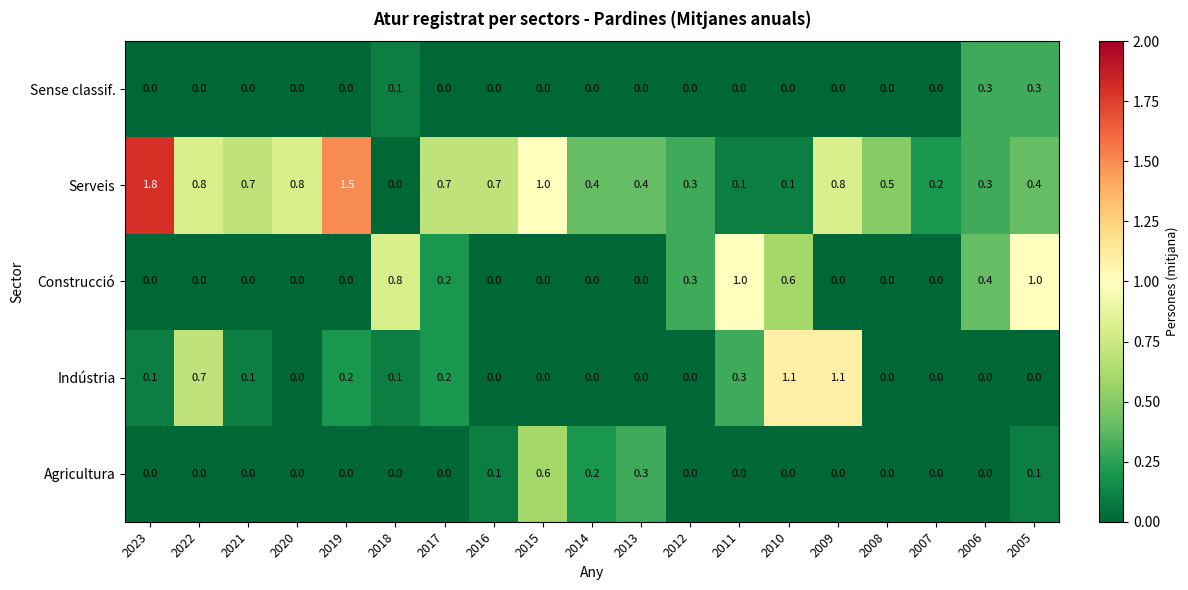

The value of Indústria at 2007 is 0.0. True or false?

True